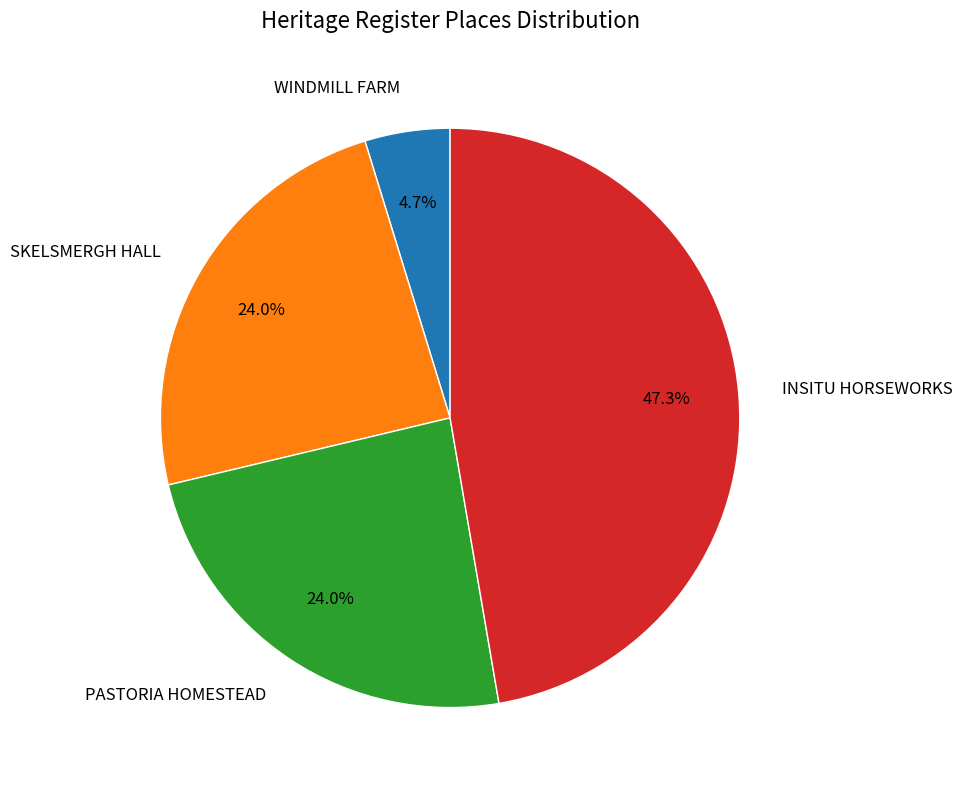

What percentage is the PASTORIA HOMESTEAD slice, to the nearest percent?

24%